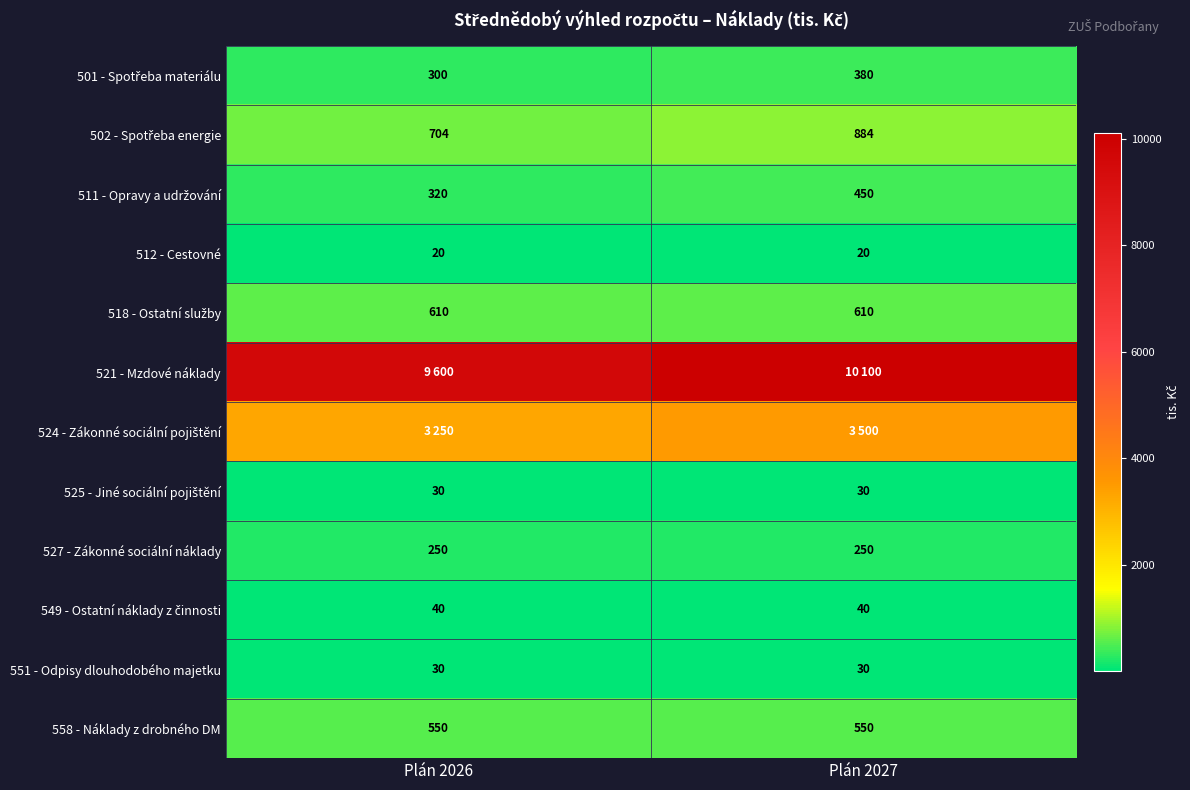

The value of 527 - Zákonné sociální náklady at Plán 2026 is 333. True or false?

False